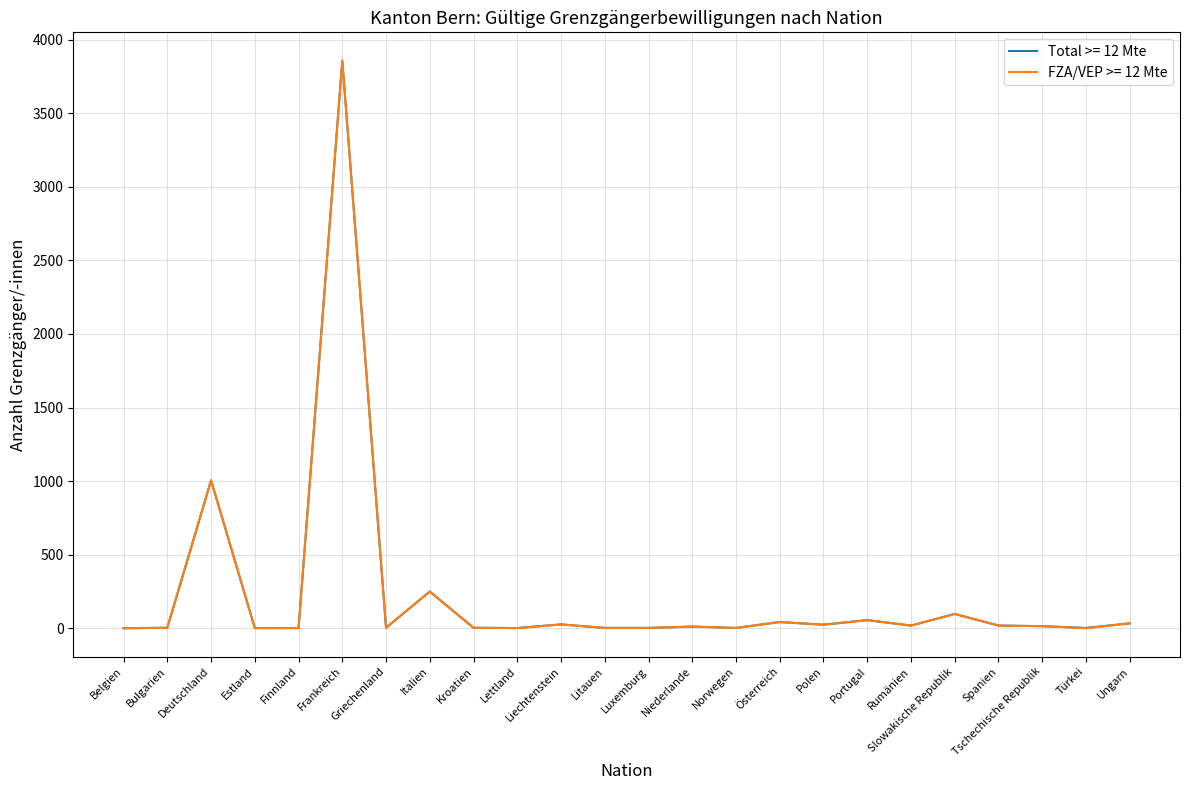

The value of FZA/VEP >= 12 Mte at Italien is 249. True or false?

True